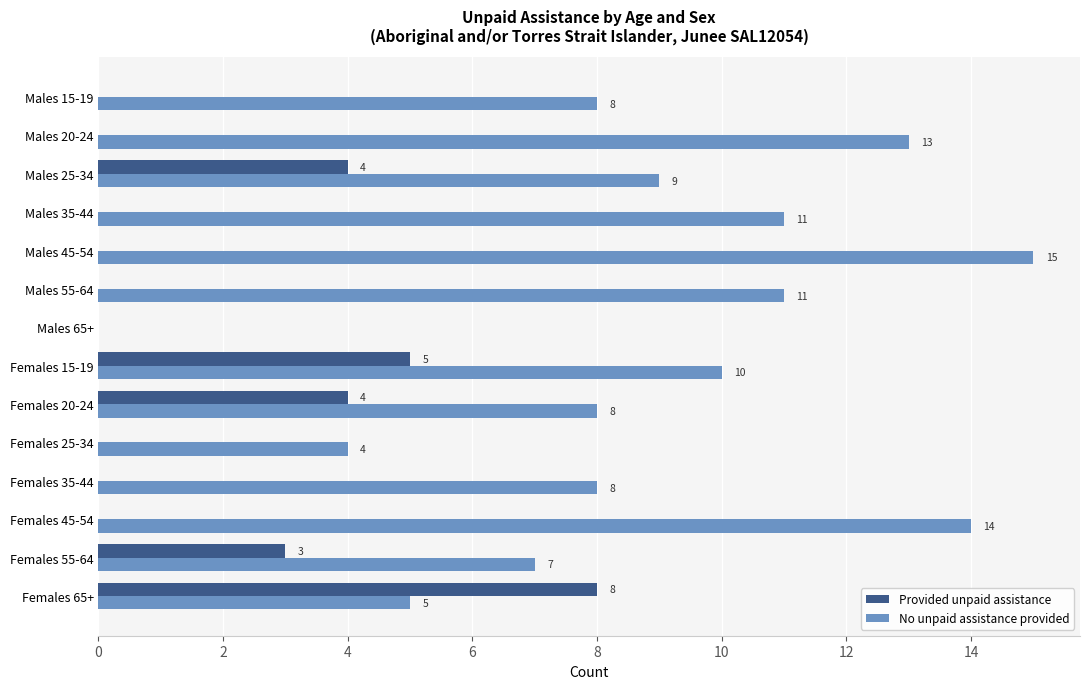

Which series changed the most between Females 35-44 and Females 45-54?

No unpaid assistance provided